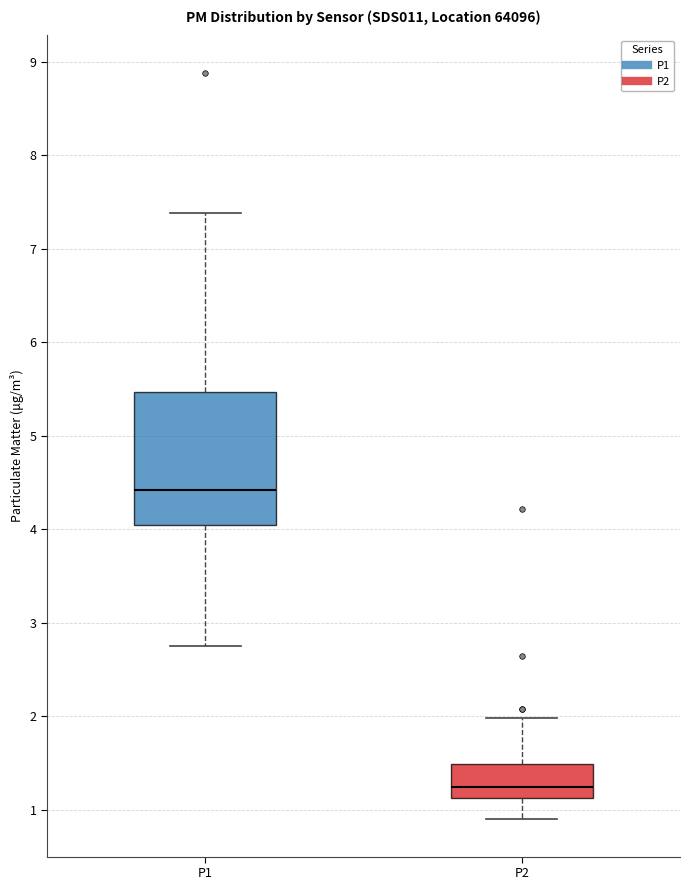

Reading left to right, transcribe this box plot: for each box, give where its median line is, the range the box spans, and where its two whiskers end, as read against the y-axis. The values are not printed on the chart, so give them approximately, as read against the axis.

P1: median 4.4, box 4.1 to 5.5, whiskers 2.8 to 7.4
P2: median 1.3, box 1.1 to 1.5, whiskers 0.9 to 2.0